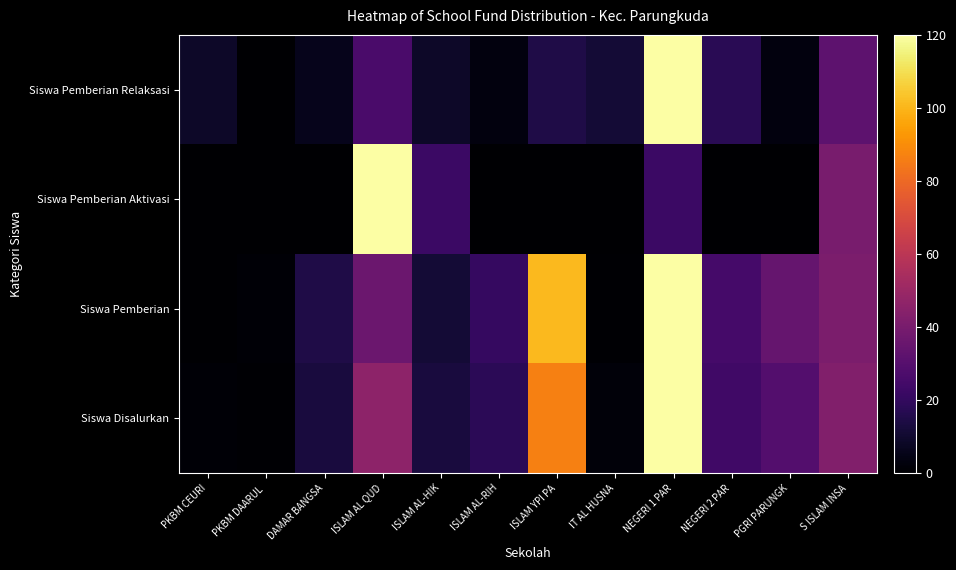

What is the total value across all series at ISLAM AL QUD?

229.0